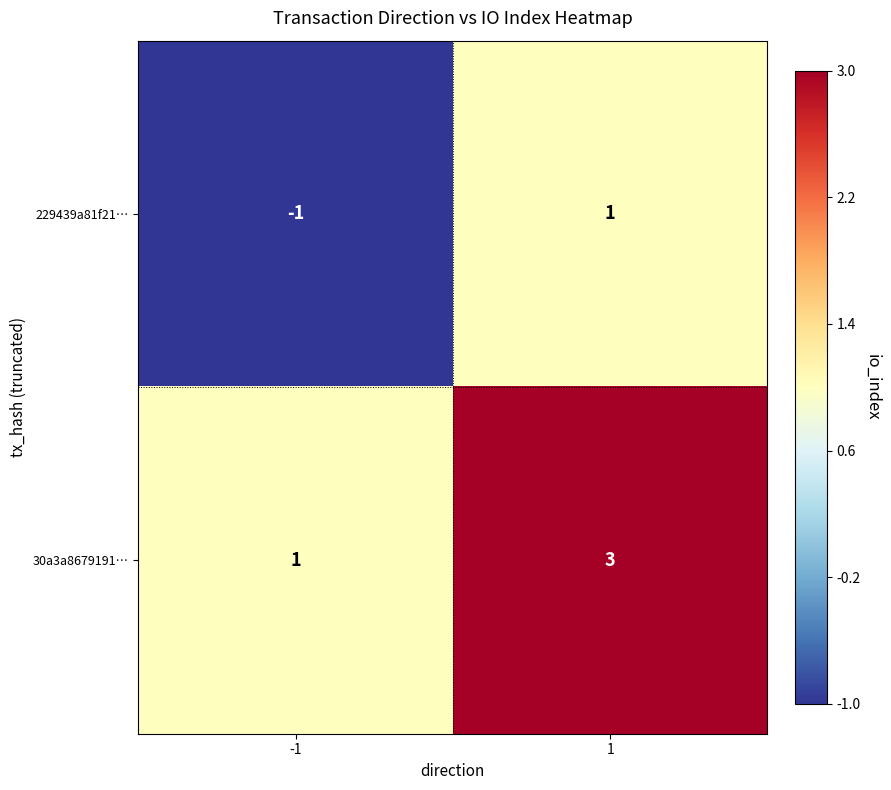

What is the sum of all 30a3a8679191… values?

4